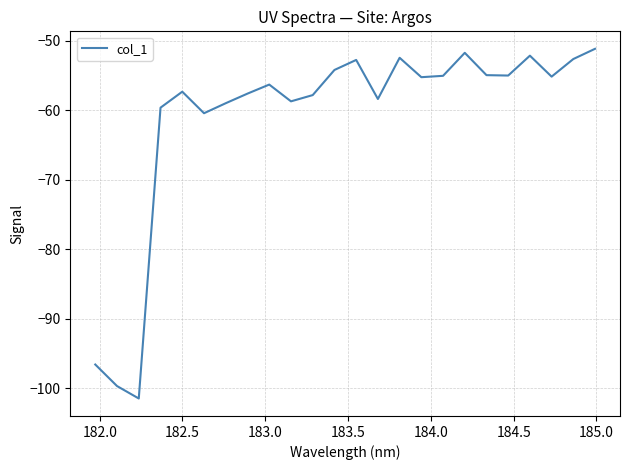

What is the difference between the maximum and minimum values?

50.3